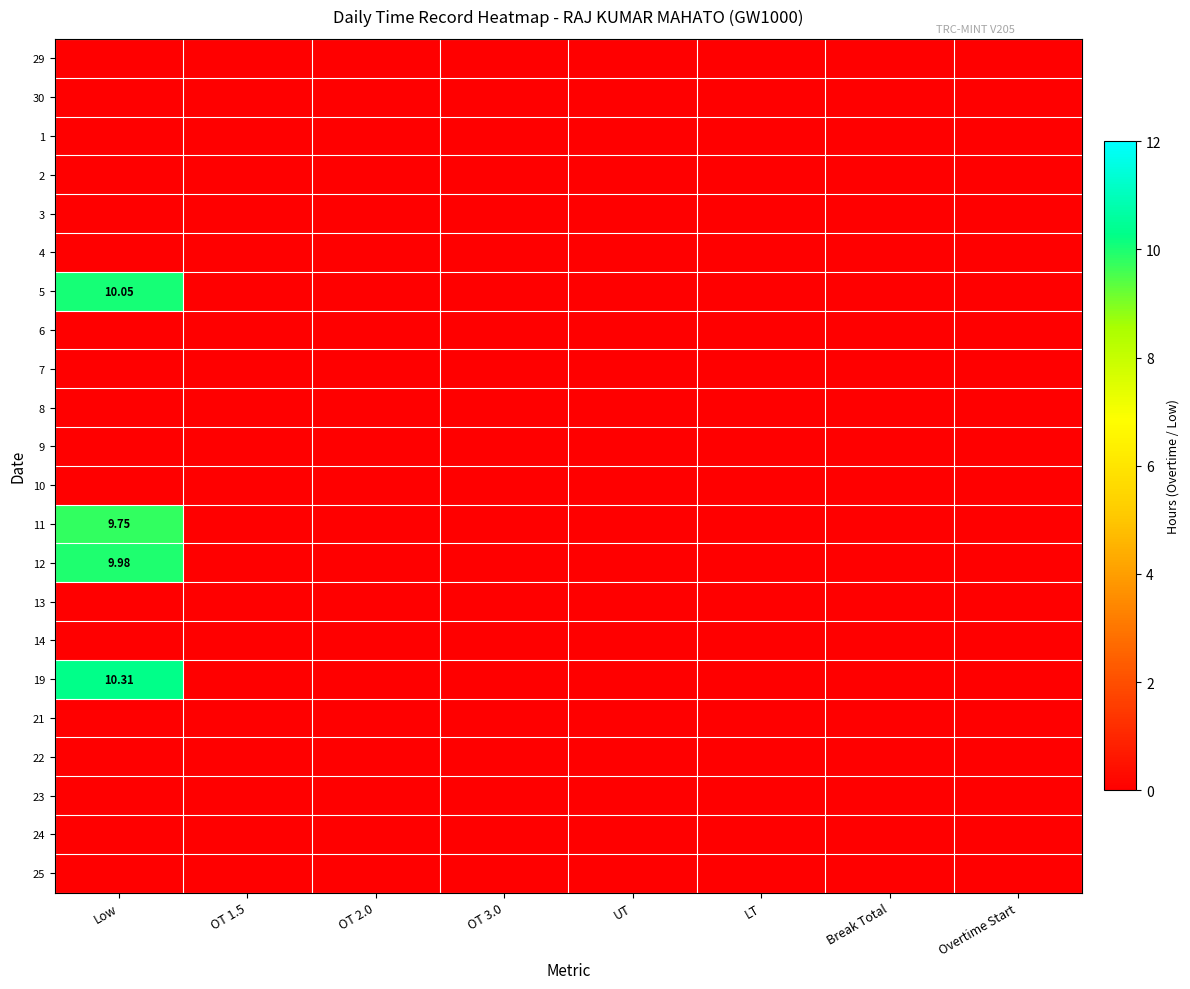

How many distinct data groups are displayed?

22